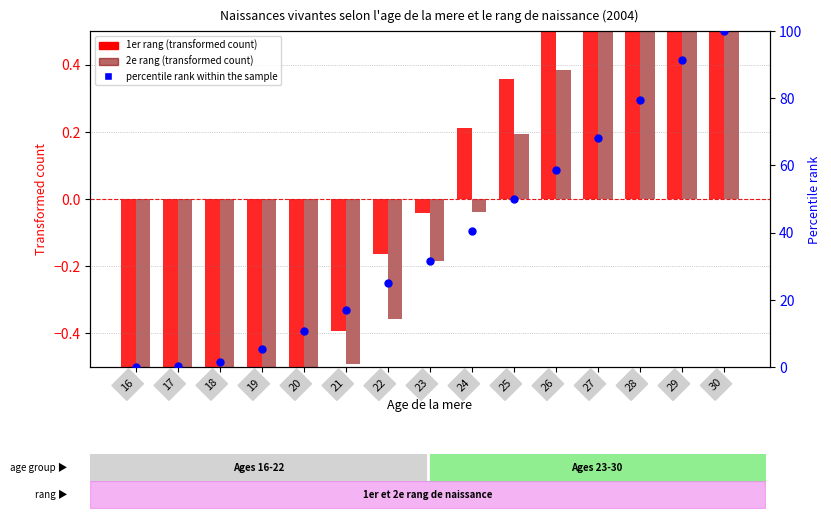

Which series contains the highest Y value?

percentile rank within the sample